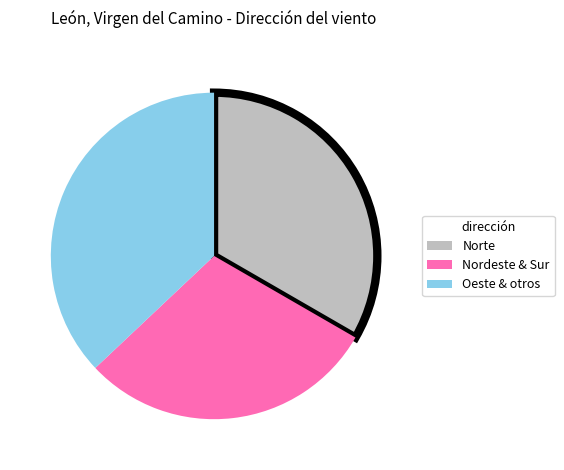

Count the number of slices in the pie.

3